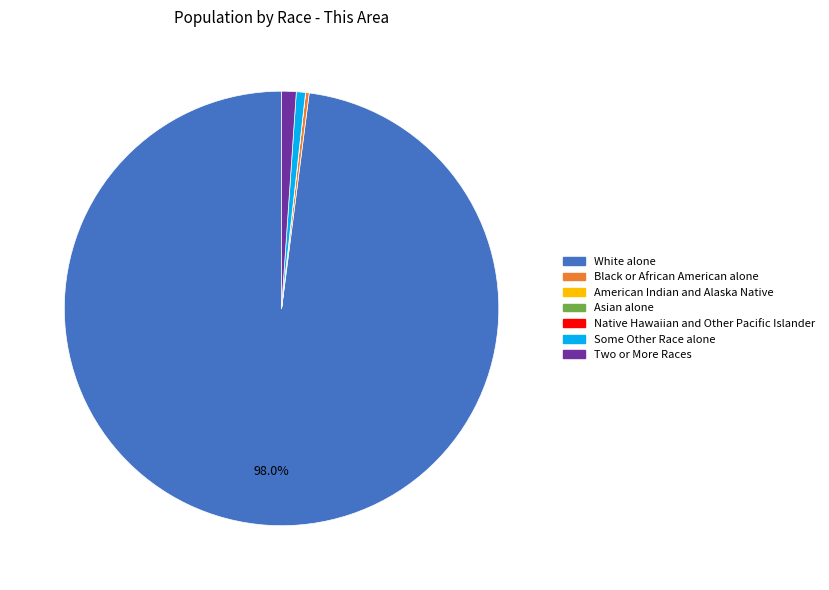

Which category has the biggest portion of the pie?

White alone